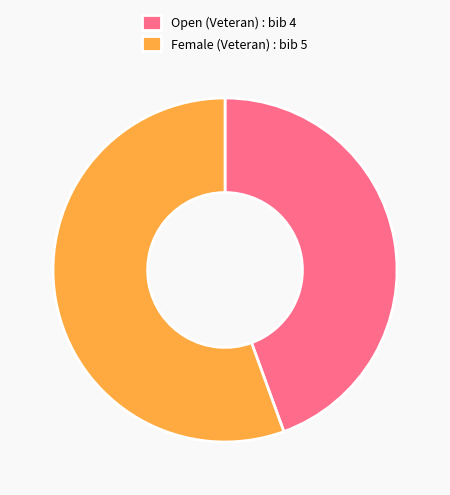

Count the number of slices in the pie.

2